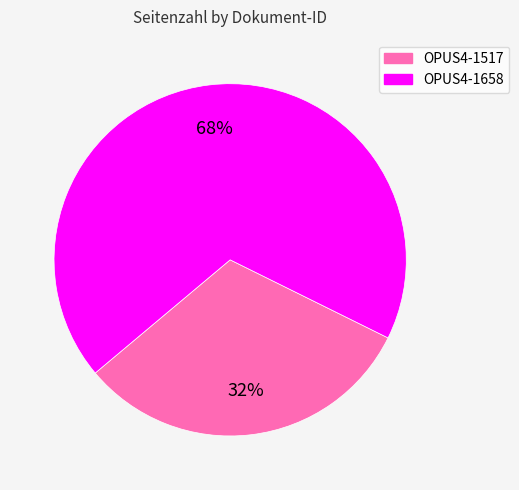

How many segments does this pie chart have?

2